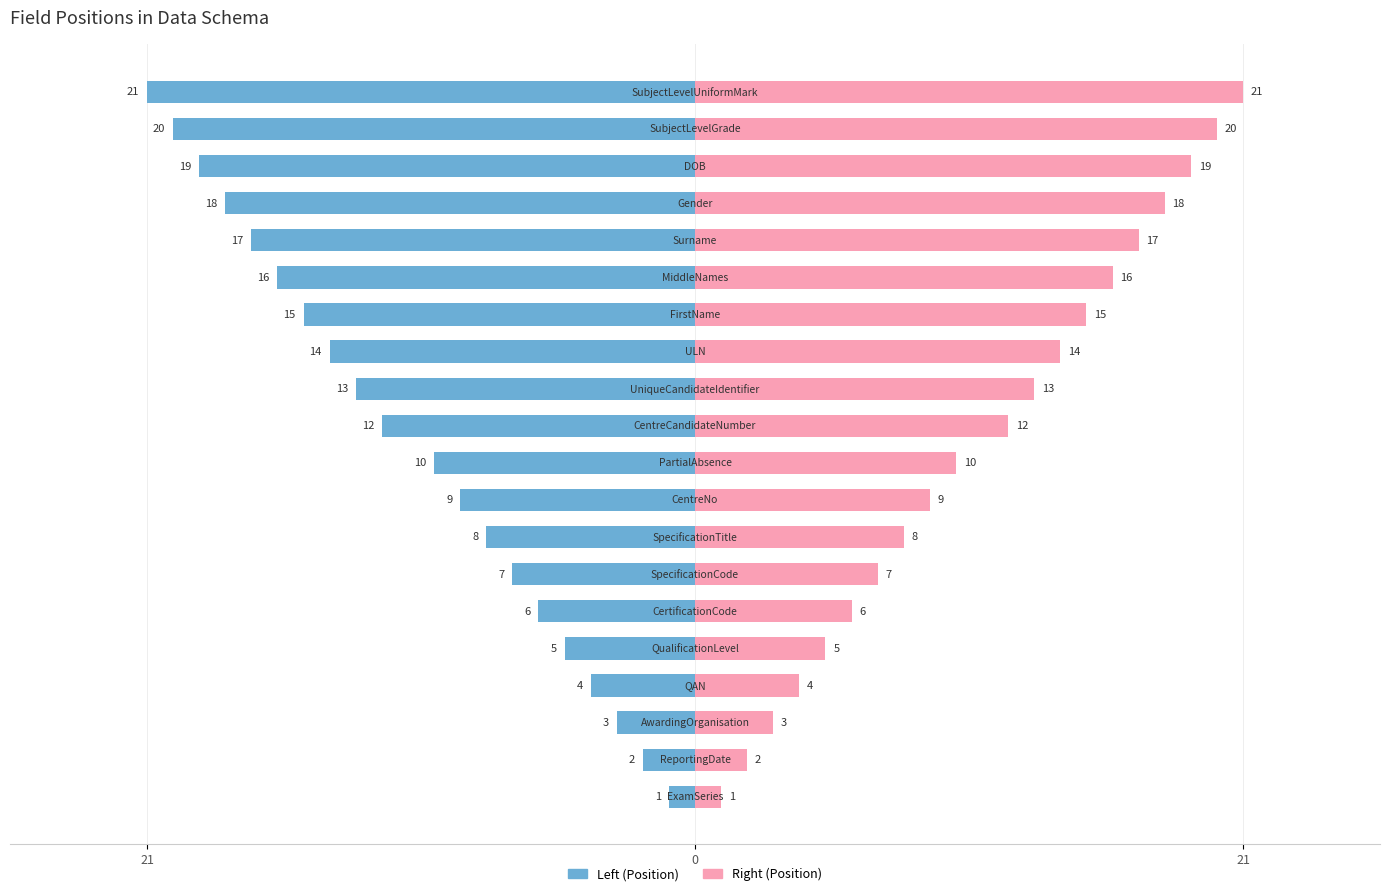

What is the average value of the Position (Left) series?

-11